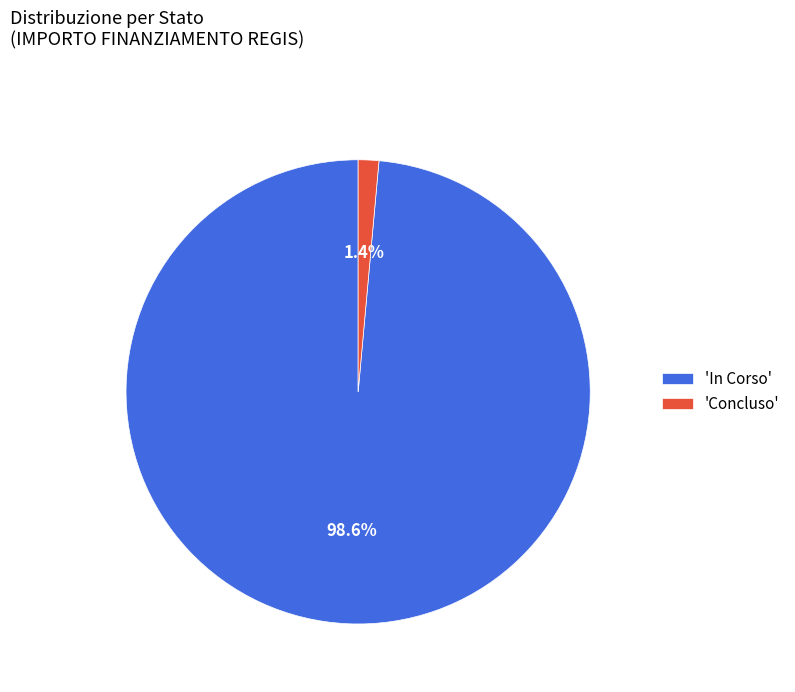

What percentage do 'Concluso' and 'In Corso' together represent?

100.0%